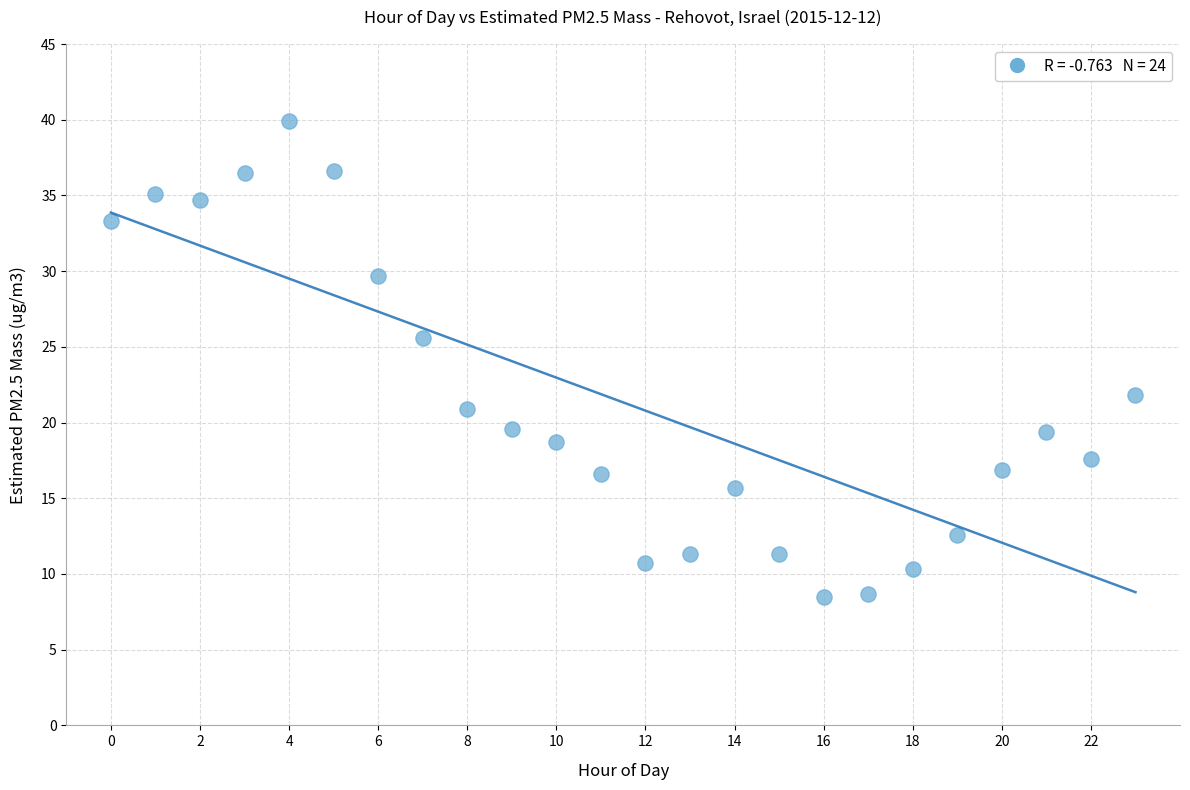

What Y value in the scatter plot is closest to 24?

25.6